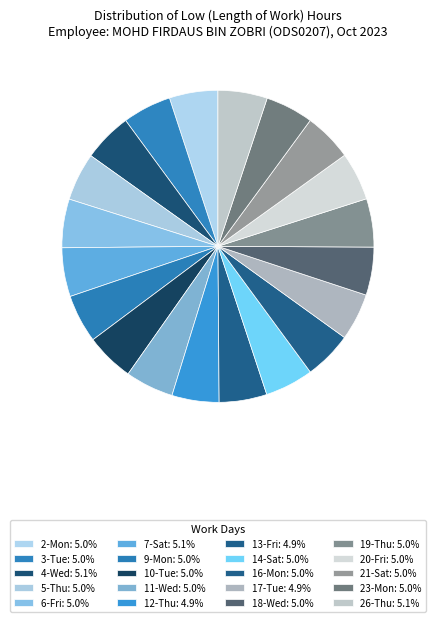

Count the number of slices in the pie.

20